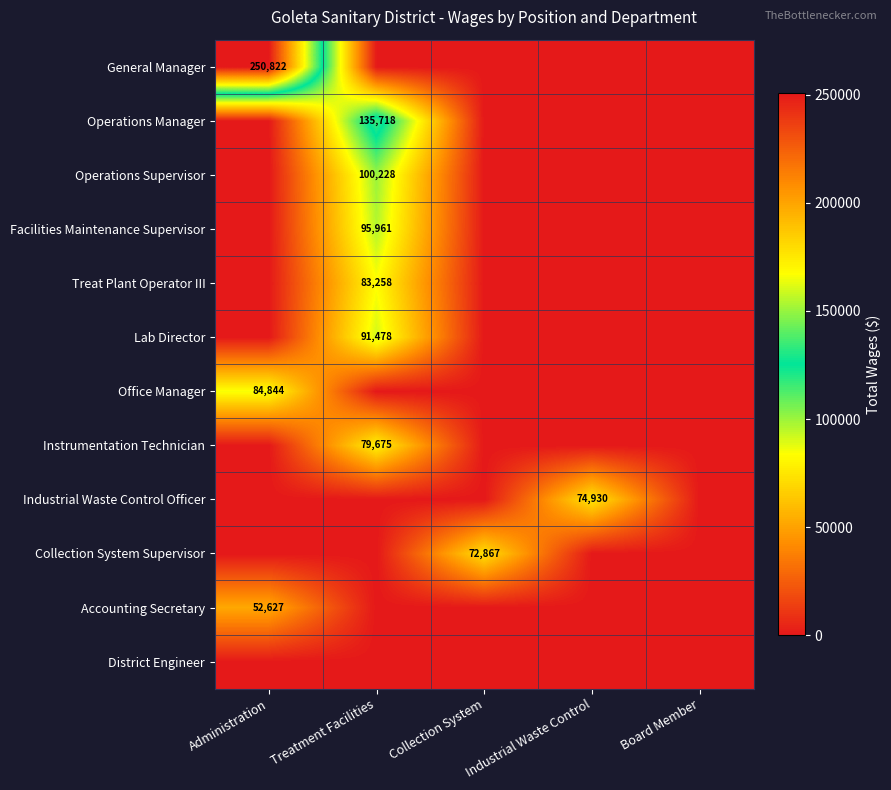

Is it true that Collection System Supervisor equals 72867 at Collection System?

True